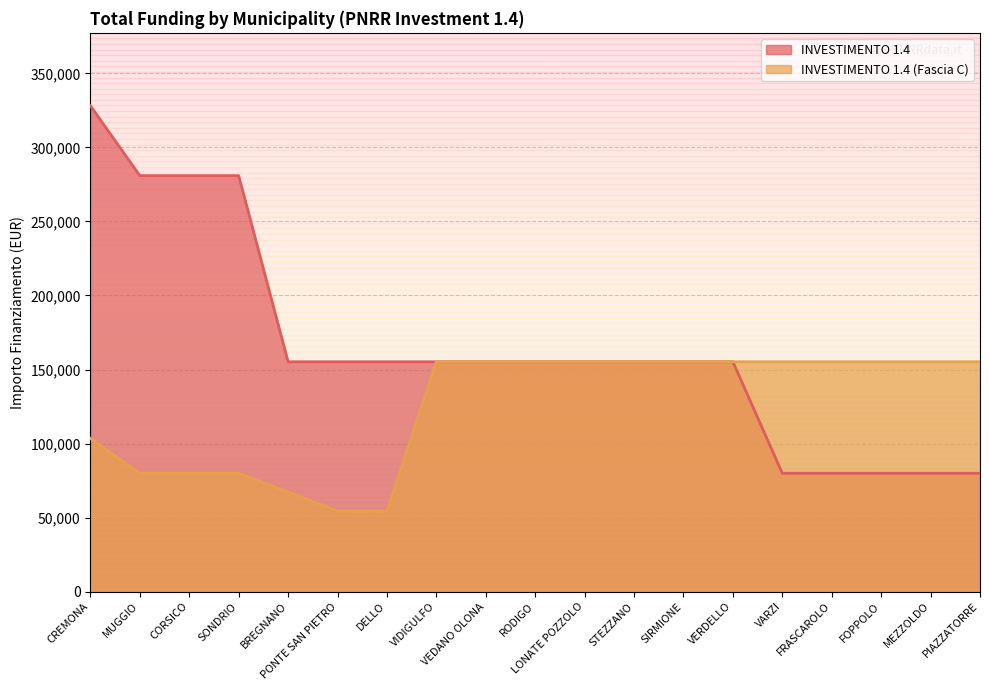

What is the sum of all INVESTIMENTO 1.4 values?

3122906